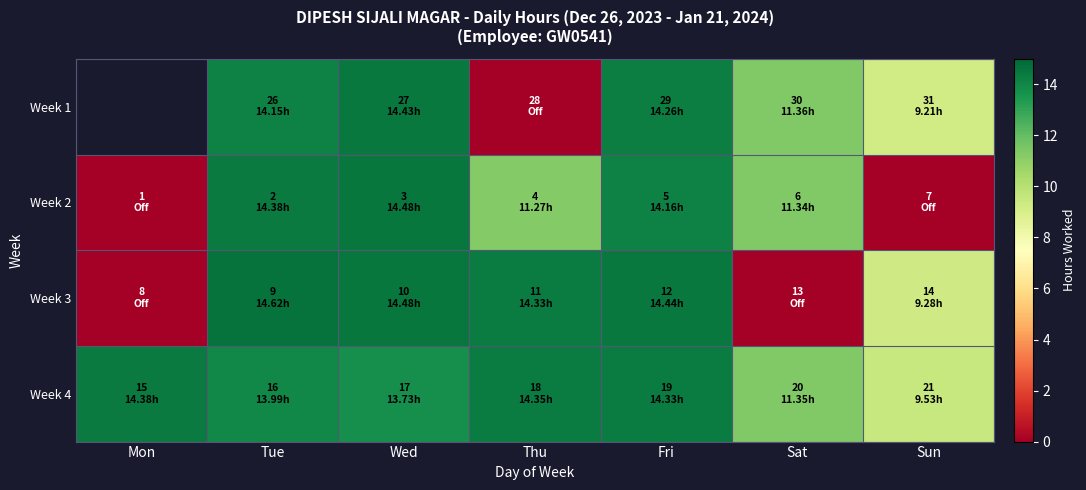

The Week 2 series shows 24.5 at Tue. True or false?

False